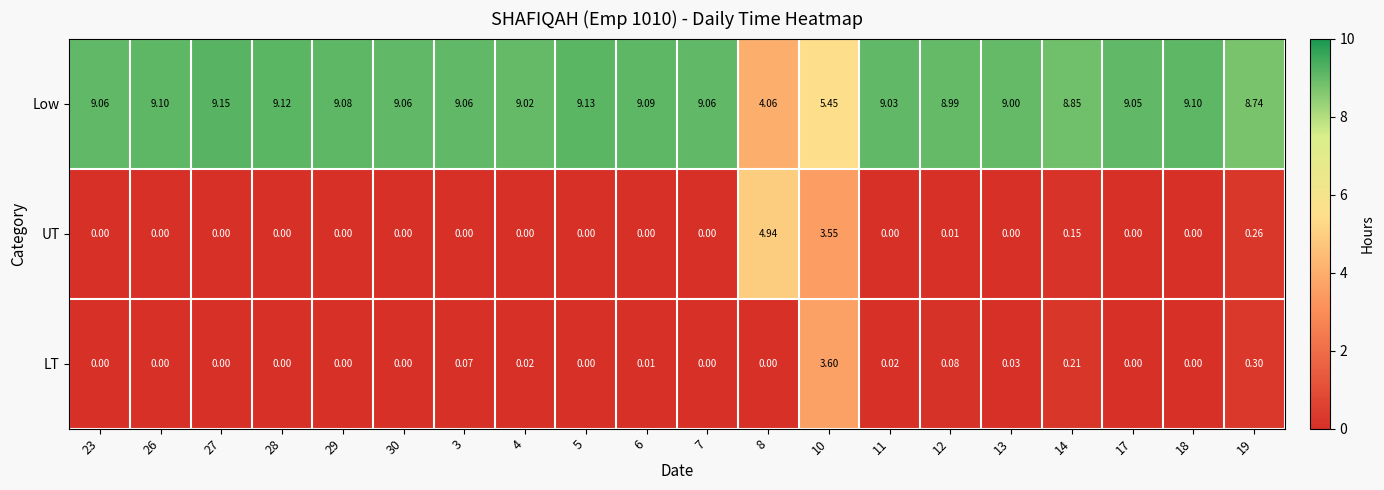

Which series has the largest range (max minus min)?

Low